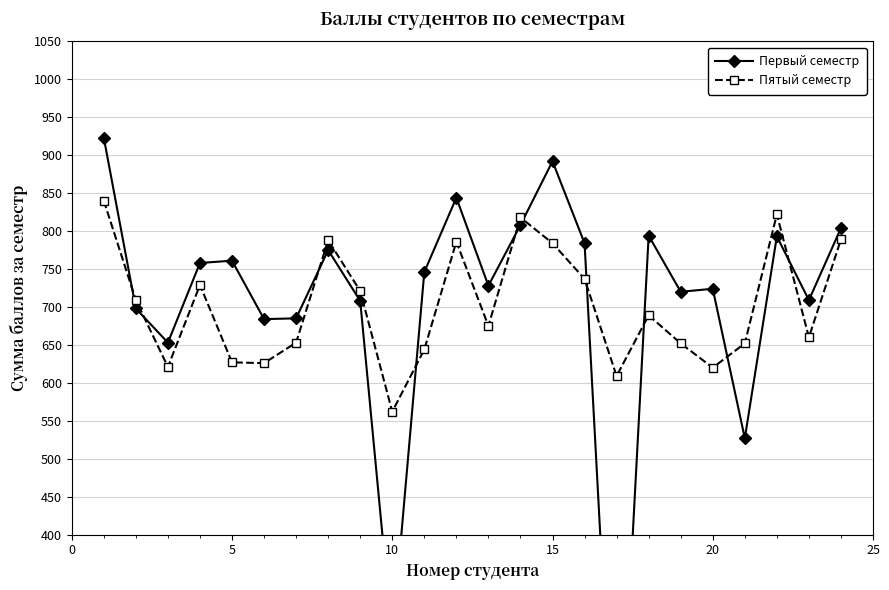

How many positive values does the Первый семестр series have?

23